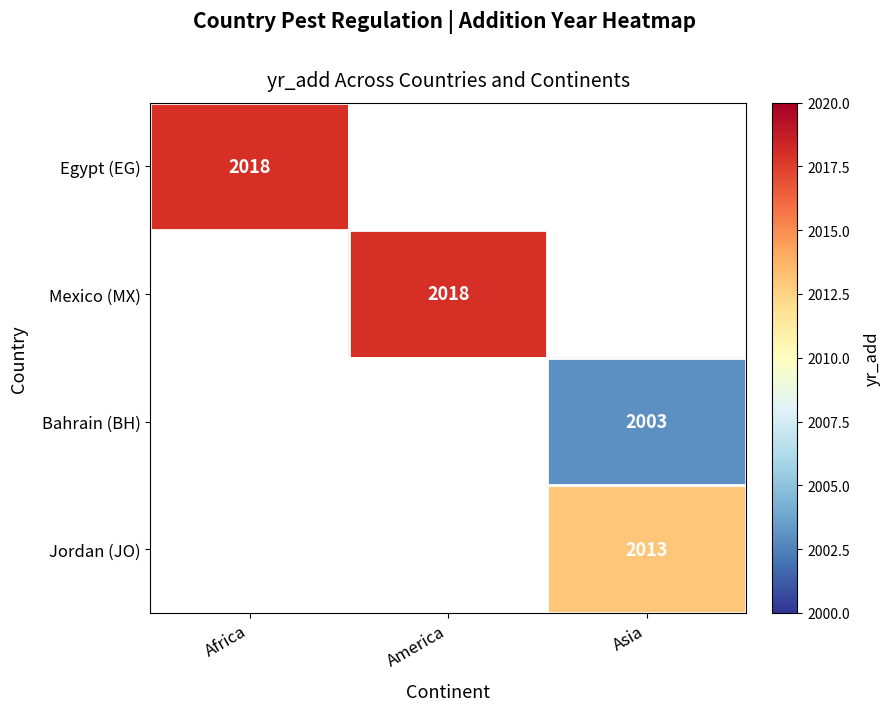

Is the value of Mexico (MX) at America greater than the value of Bahrain (BH) at Asia?

Yes